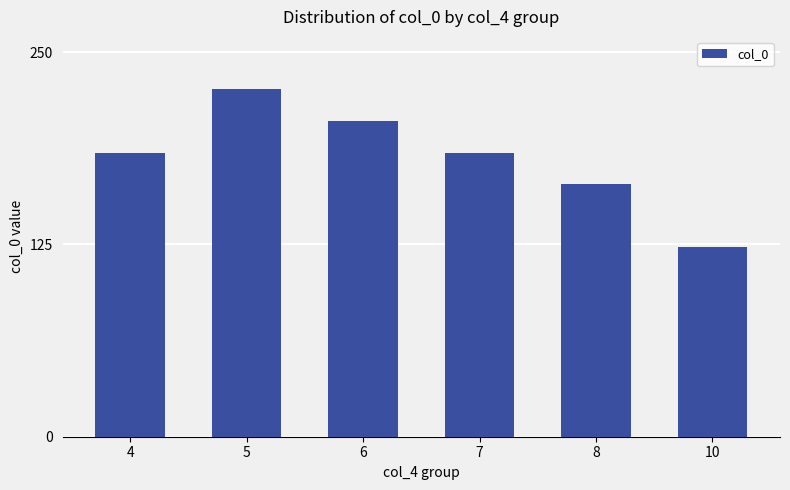

What is the value of the 2nd bar from the left?

226.4